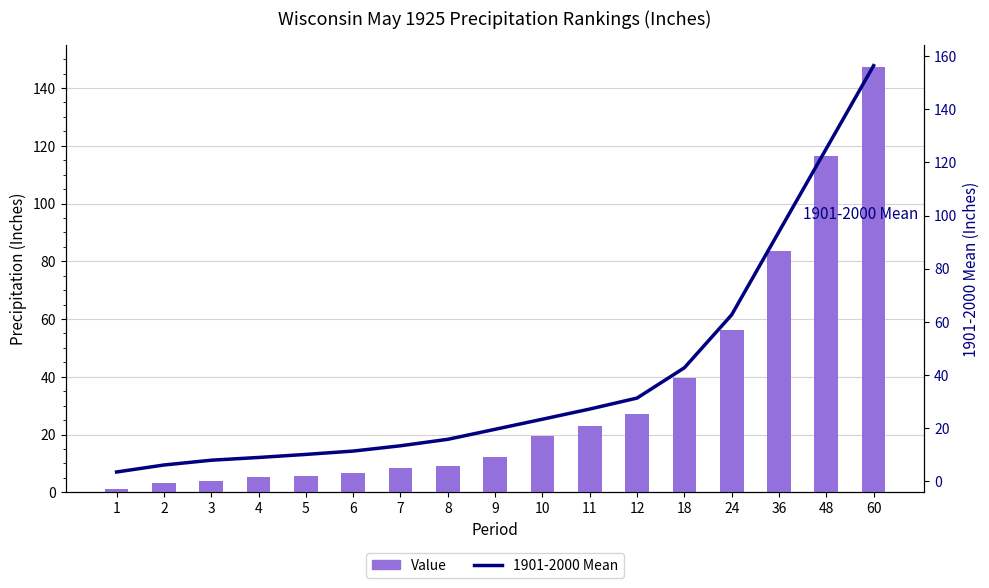

At 5, list the series in order from smallest to largest.

Value, 1901-2000 Mean